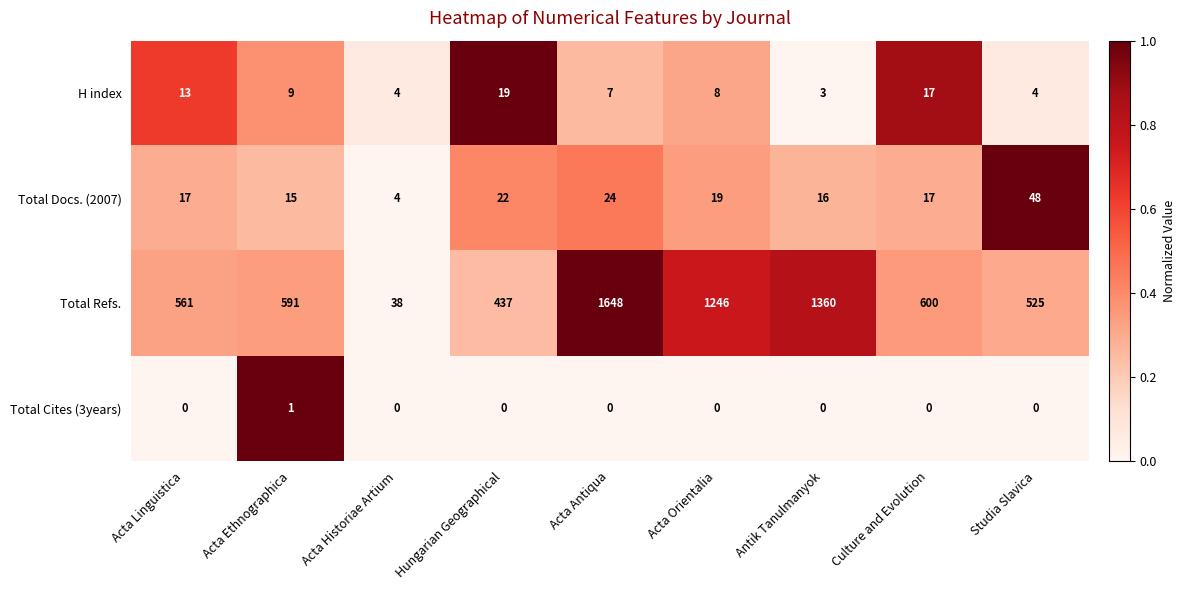

What is the average value of the H index series?

9